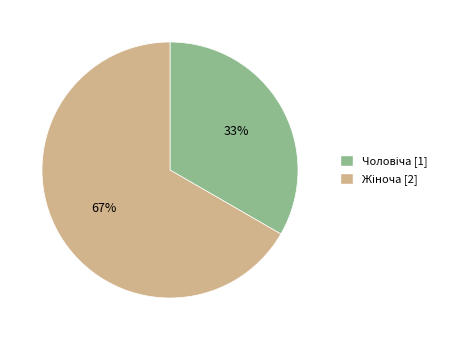

Count the number of slices in the pie.

2